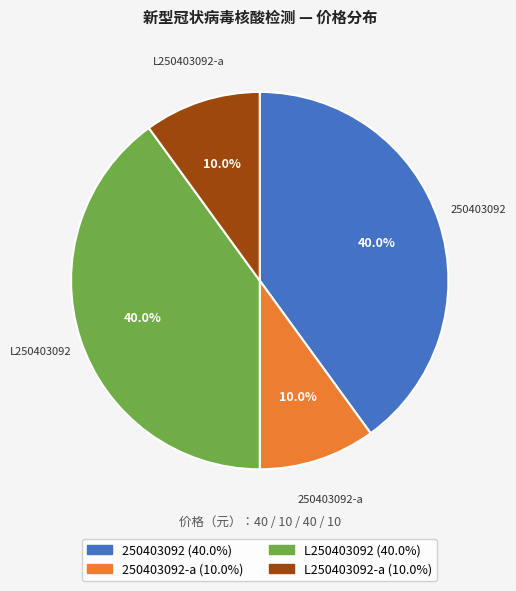

Does any single category account for the majority?

No